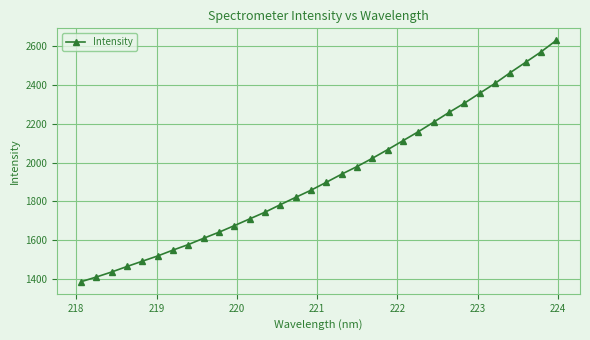

What is the value of the 32nd point from the left?

2628.6